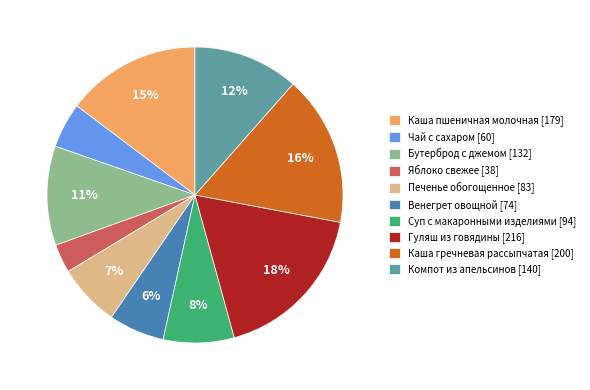

To the nearest percent, what is the difference between the largest and smallest slice percentages?

15%